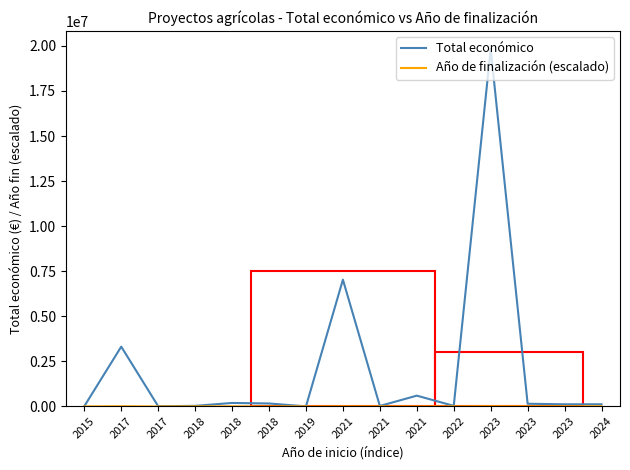

What is the value of the Total económico point at the 6th from the left?

33853.0